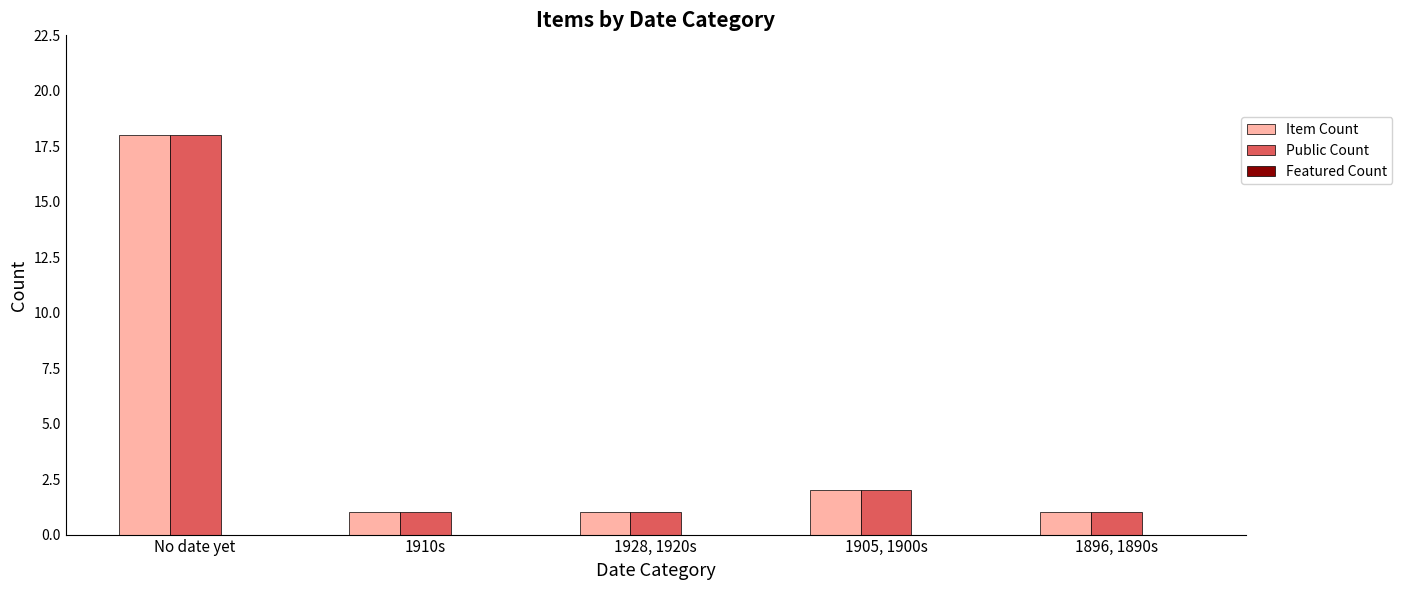

What is the label of the 5th bar from the right?

No date yet